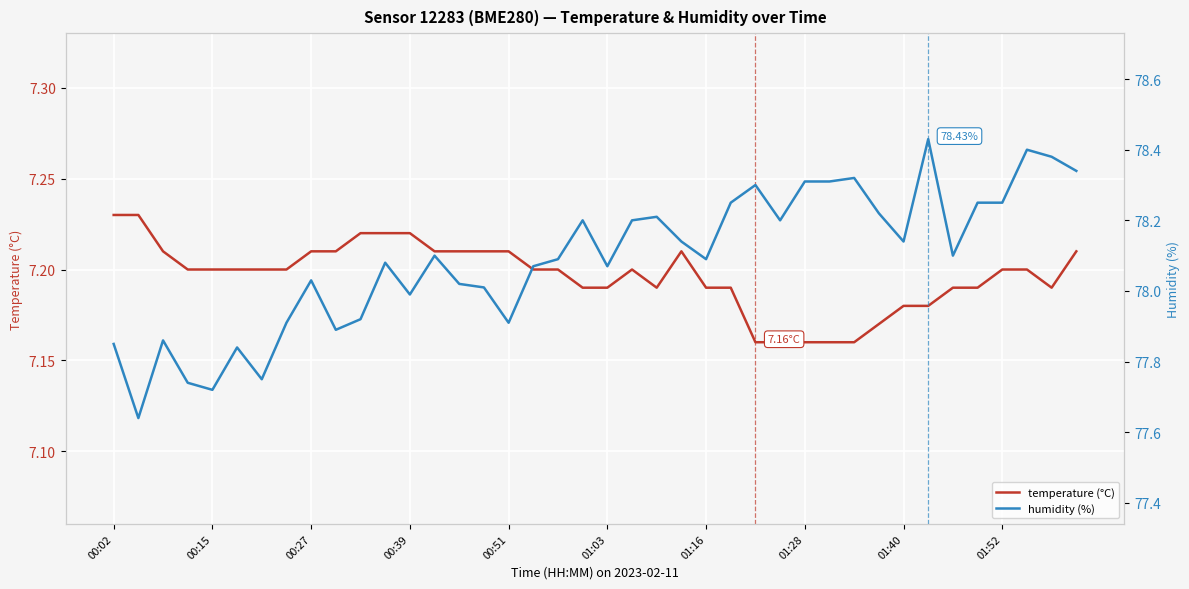

The temperature (°C) series shows 12.7 at 26. True or false?

False